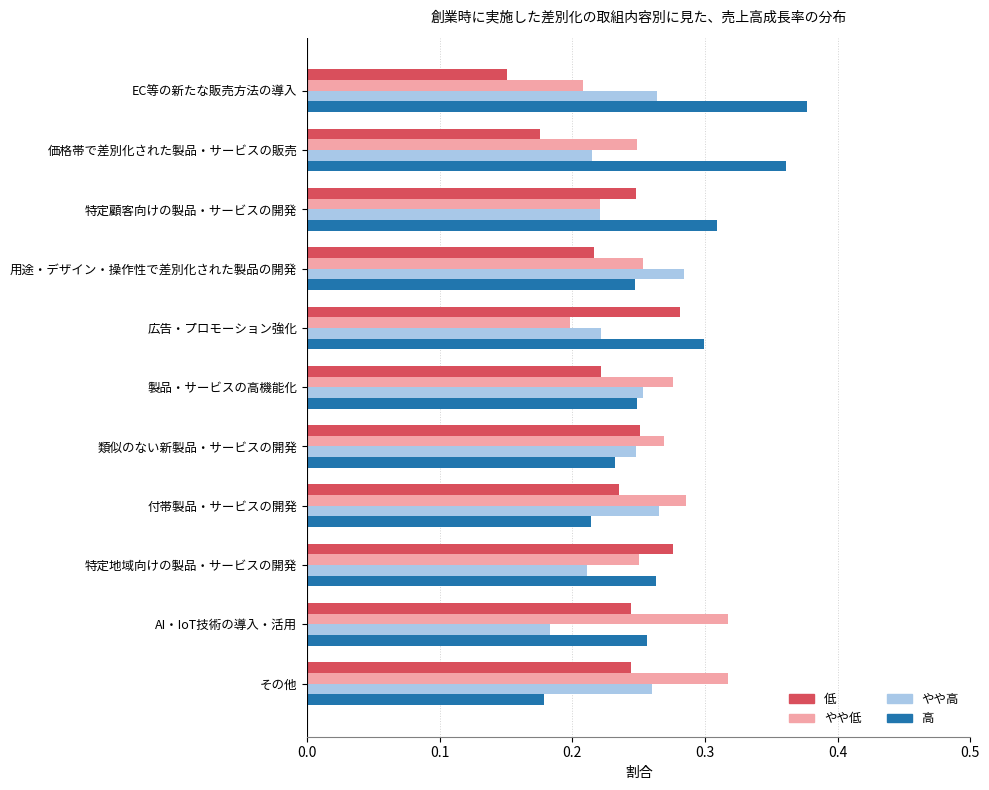

The value of やや高 at AI・IoT技術の導入・活用 is 0.2. True or false?

True